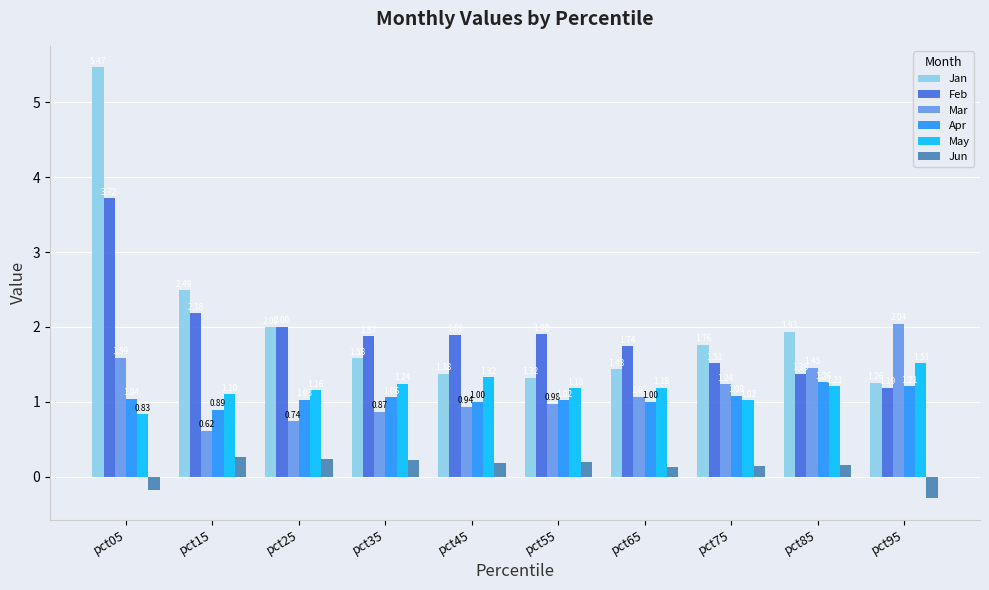

How many data points does each series have?

10